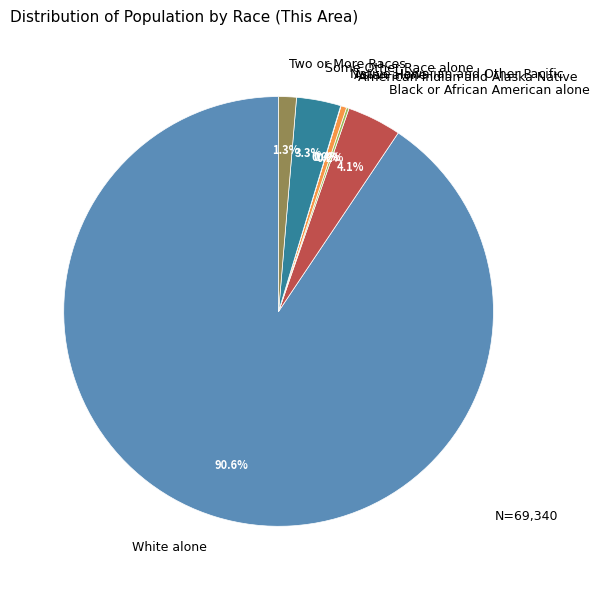

Is there a majority slice in this chart?

Yes